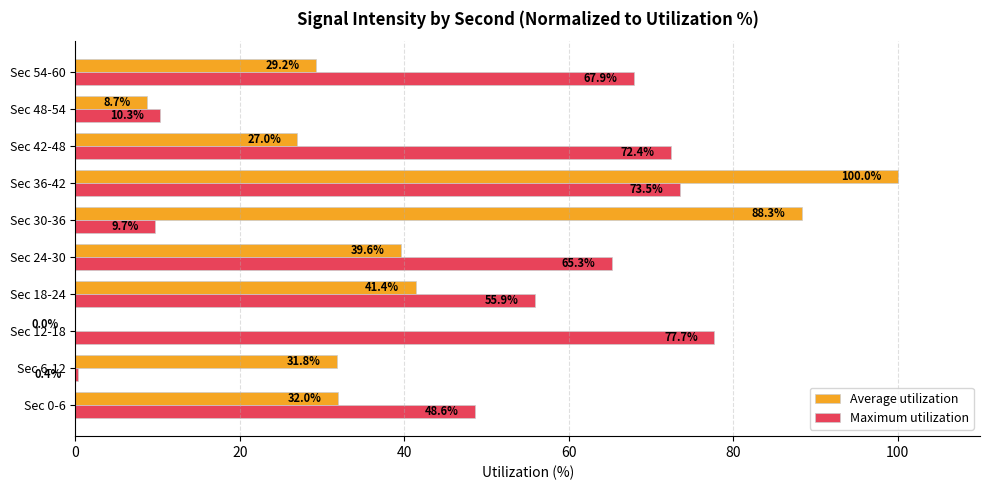

Between Sec 30-36 and Sec 54-60, which series saw the biggest shift?

Average utilization